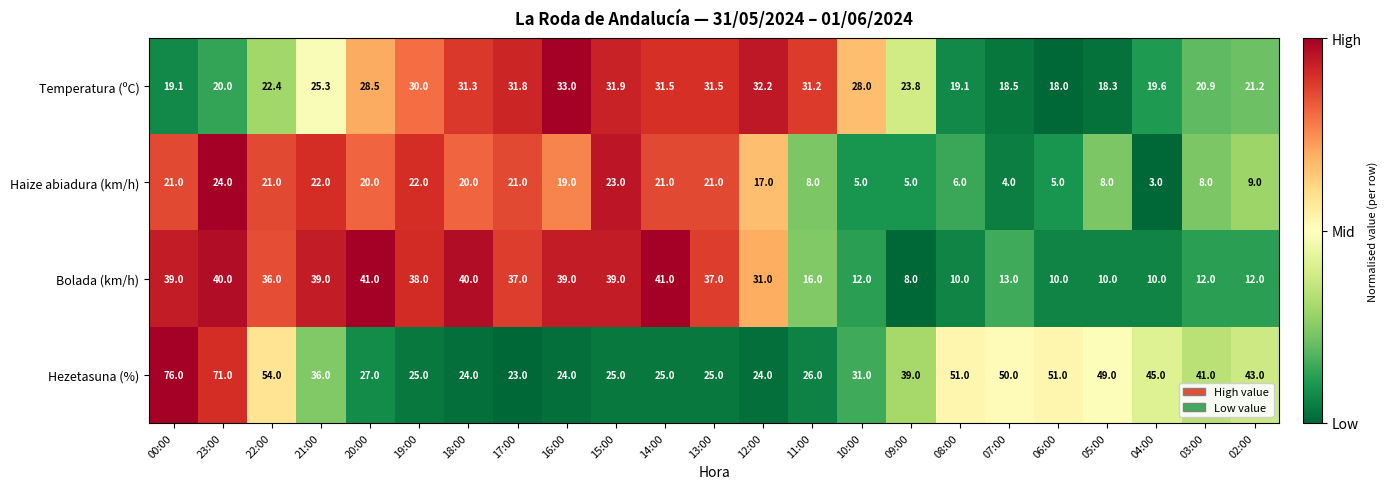

Rank the series by their maximum value, from highest to lowest.

Hezetasuna (%), Bolada (km/h), Temperatura (ºC), Haize abiadura (km/h)